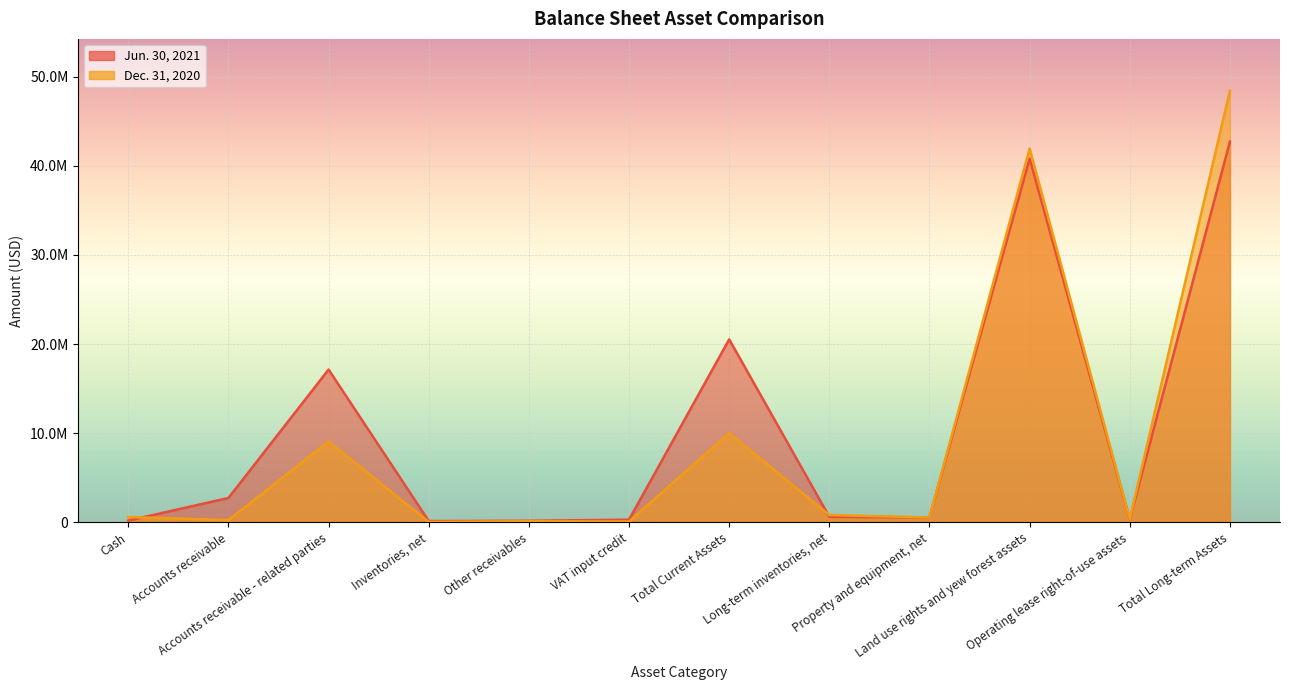

Reading left to right, transcribe all the data shown in this chart.

Jun. 30, 2021: Cash=166931	Accounts receivable=2704268	Accounts receivable - related parties=17127430	Inventories, net=110265	Other receivables=143351	VAT input credit=267992	Total Current Assets=20520237	Long-term inventories, net=586584	Property and equipment, net=528052	Land use rights and yew forest assets=40829373	Operating lease right-of-use assets=306418	Total Long-term Assets=42733867
Dec. 31, 2020: Cash=563792	Accounts receivable=217689	Accounts receivable - related parties=9045669	Inventories, net=14608	Other receivables=90989	VAT input credit=56637	Total Current Assets=9989384	Long-term inventories, net=784784	Property and equipment, net=516921	Land use rights and yew forest assets=41952483	Operating lease right-of-use assets=333402	Total Long-term Assets=48457278